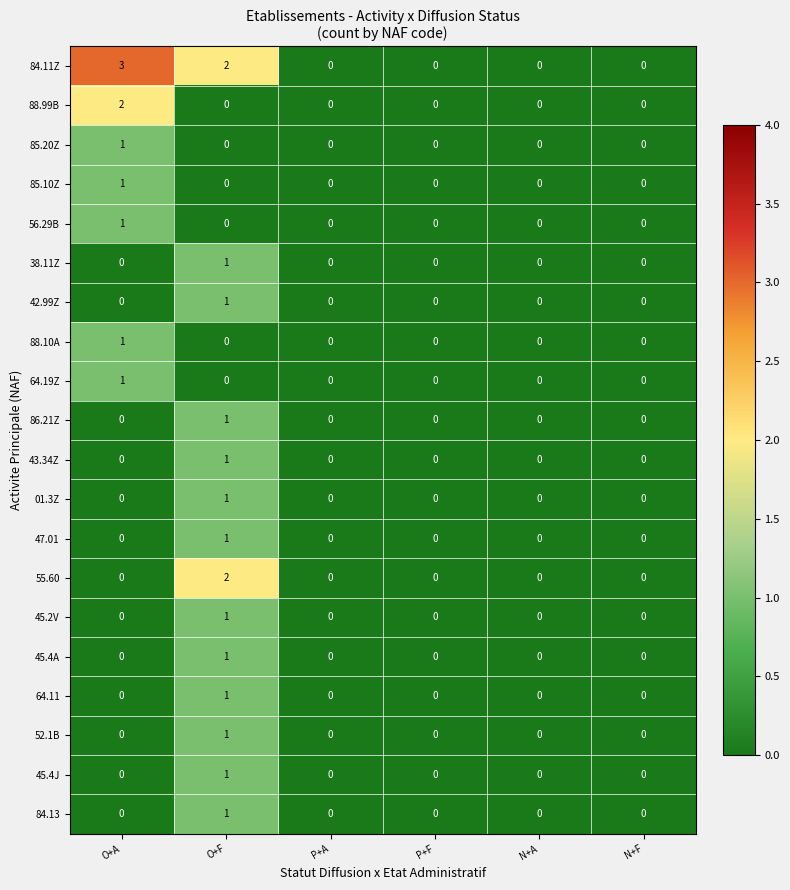

At which category is the sum across all series the highest?

O+F